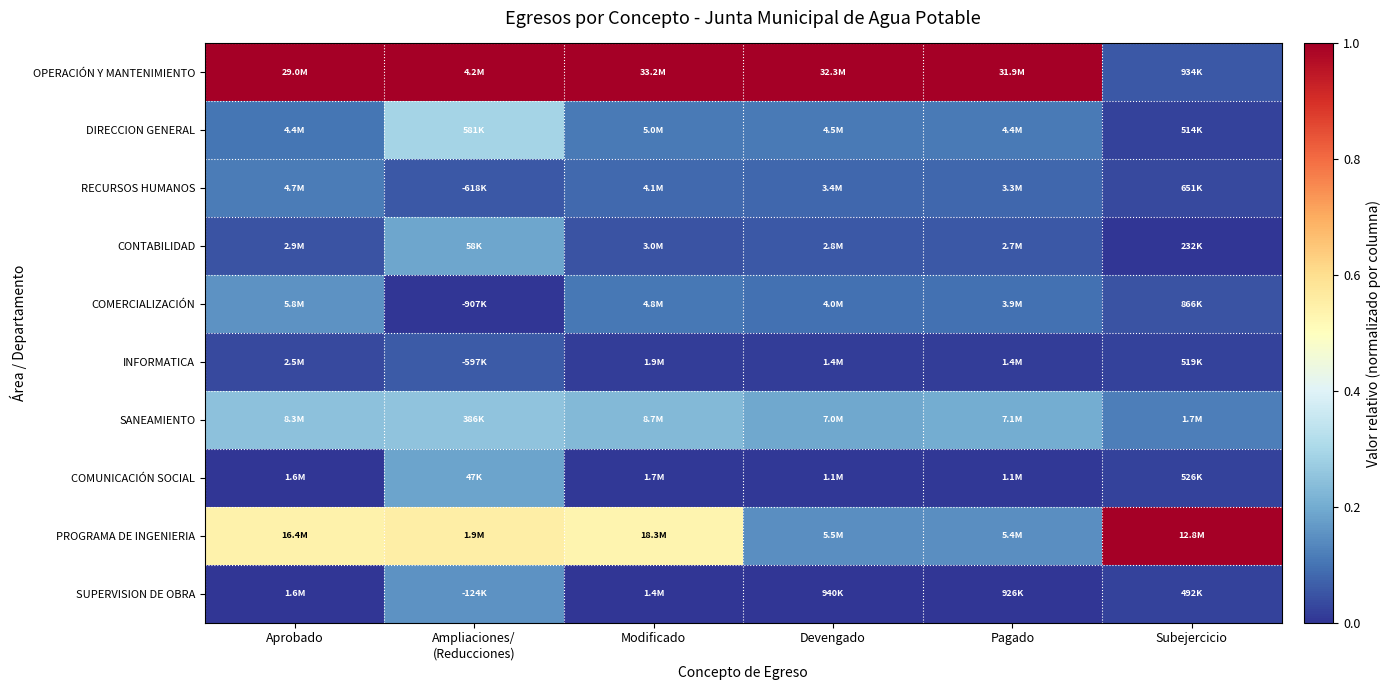

Reading right to left, list all the values displayed in this chart.

OPERACIÓN Y MANTENIMIENTO: Subejercicio=0.1	Pagado=1.0	Devengado=1.0	Modificado=1.0	Ampliaciones/
(Reducciones)=1.0	Aprobado=1.0
DIRECCION GENERAL: Subejercicio=0.0	Pagado=0.1	Devengado=0.1	Modificado=0.1	Ampliaciones/
(Reducciones)=0.3	Aprobado=0.1
RECURSOS HUMANOS: Subejercicio=0.0	Pagado=0.1	Devengado=0.1	Modificado=0.1	Ampliaciones/
(Reducciones)=0.1	Aprobado=0.1
CONTABILIDAD: Subejercicio=0.0	Pagado=0.1	Devengado=0.1	Modificado=0.0	Ampliaciones/
(Reducciones)=0.2	Aprobado=0.1
COMERCIALIZACIÓN: Subejercicio=0.1	Pagado=0.1	Devengado=0.1	Modificado=0.1	Ampliaciones/
(Reducciones)=0.0	Aprobado=0.2
INFORMATICA: Subejercicio=0.0	Pagado=0.0	Devengado=0.0	Modificado=0.0	Ampliaciones/
(Reducciones)=0.1	Aprobado=0.0
SANEAMIENTO: Subejercicio=0.1	Pagado=0.2	Devengado=0.2	Modificado=0.2	Ampliaciones/
(Reducciones)=0.3	Aprobado=0.2
COMUNICACIÓN SOCIAL: Subejercicio=0.0	Pagado=0.0	Devengado=0.0	Modificado=0.0	Ampliaciones/
(Reducciones)=0.2	Aprobado=0.0
PROGRAMA DE INGENIERIA: Subejercicio=1.0	Pagado=0.1	Devengado=0.1	Modificado=0.5	Ampliaciones/
(Reducciones)=0.6	Aprobado=0.5
SUPERVISION DE OBRA: Subejercicio=0.0	Pagado=0.0	Devengado=0.0	Modificado=0.0	Ampliaciones/
(Reducciones)=0.2	Aprobado=0.0